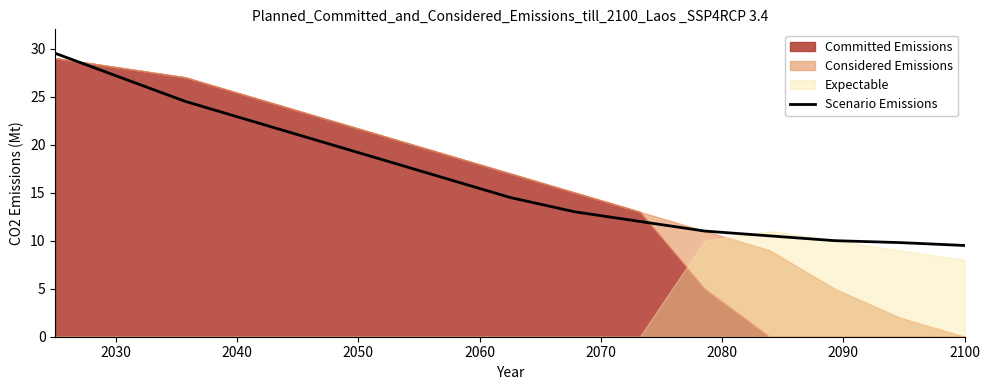

What is the maximum value for Scenario Emissions?

29.5